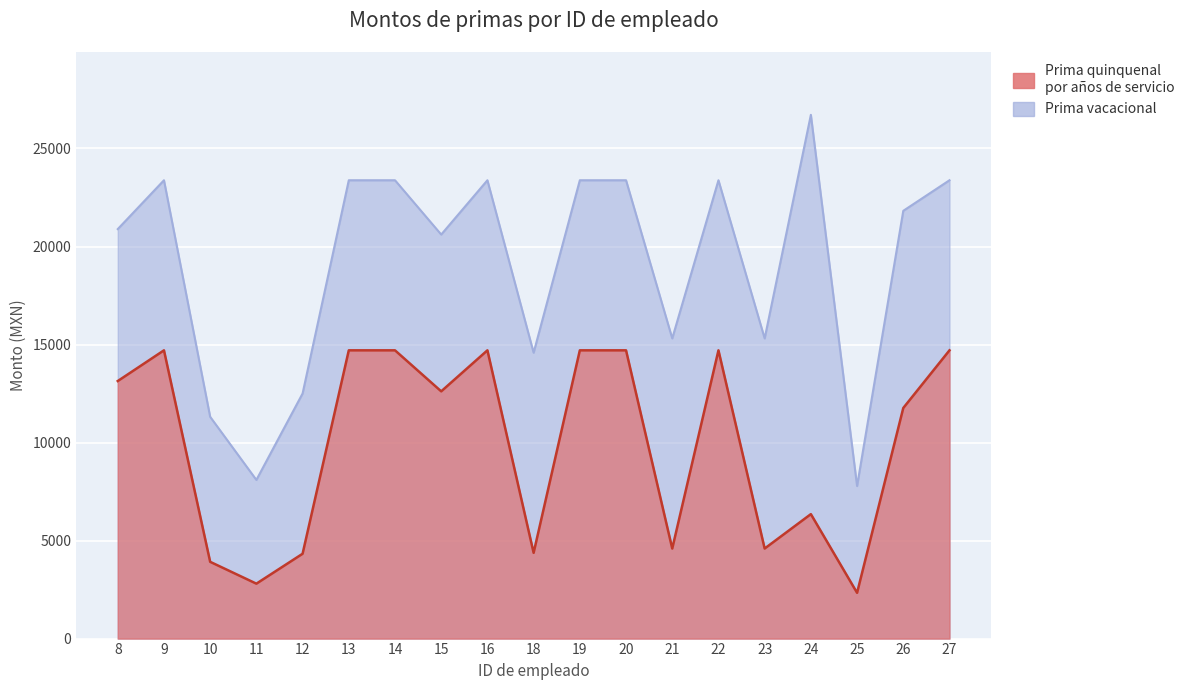

What is the value of the Prima vacacional point at the 2nd from the left?

23379.5